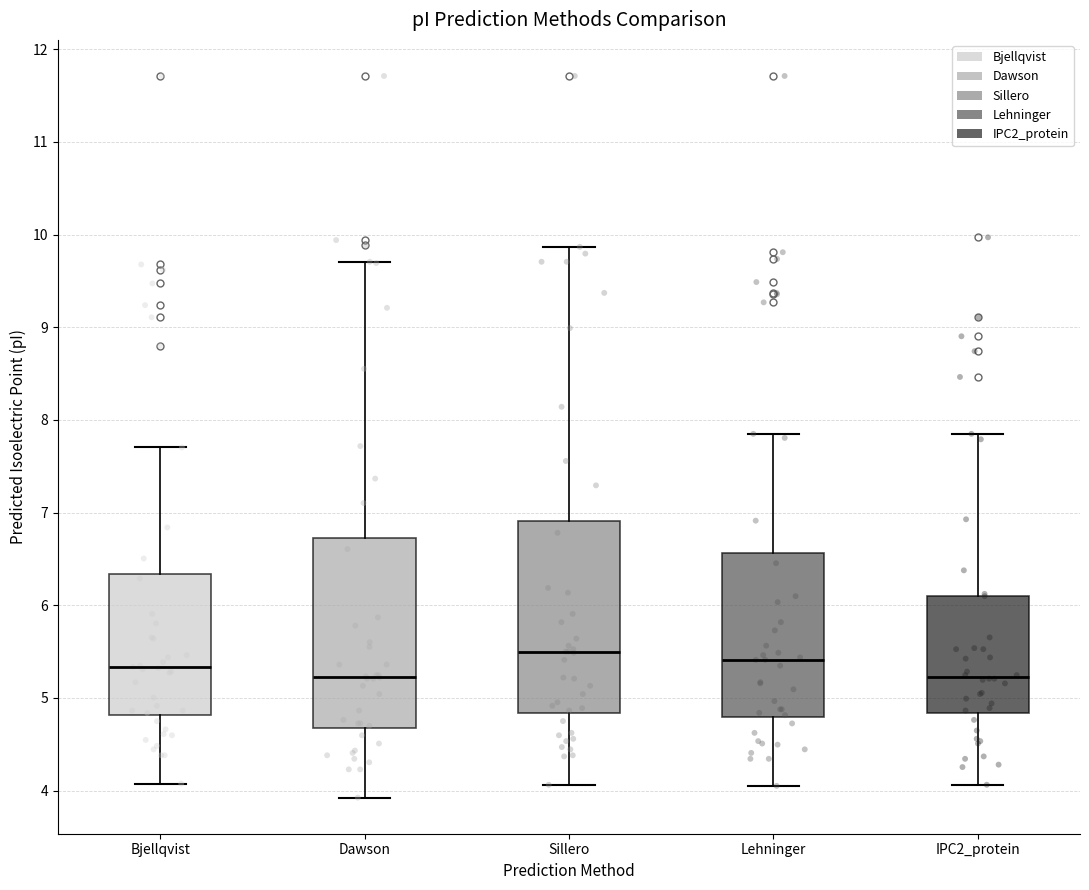

Reading left to right, read every box against the y-axis: the position of its median line, the range the box covers, and the ends of its whiskers. The values are not printed on the chart, so give them approximately, as read against the axis.

Bjellqvist: median 5.3, box 4.8 to 6.3, whiskers 4.1 to 7.7
Dawson: median 5.2, box 4.7 to 6.7, whiskers 3.9 to 9.7
Sillero: median 5.5, box 4.8 to 6.9, whiskers 4.1 to 9.9
Lehninger: median 5.4, box 4.8 to 6.6, whiskers 4.1 to 7.8
IPC2_protein: median 5.2, box 4.8 to 6.1, whiskers 4.1 to 7.8